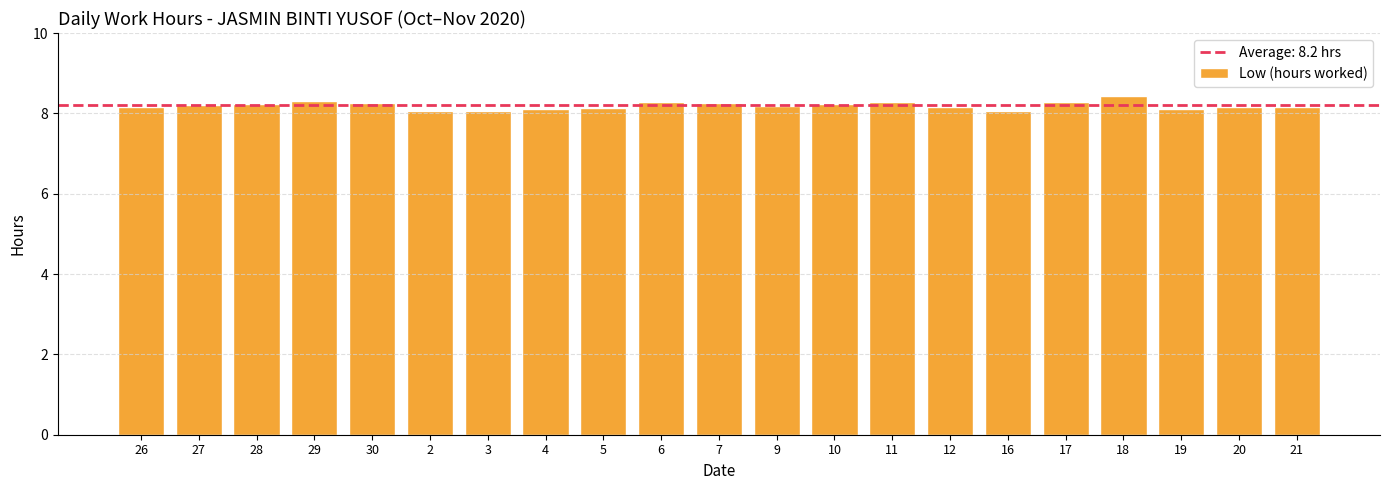

What is the difference between the second highest and second lowest values?

0.2